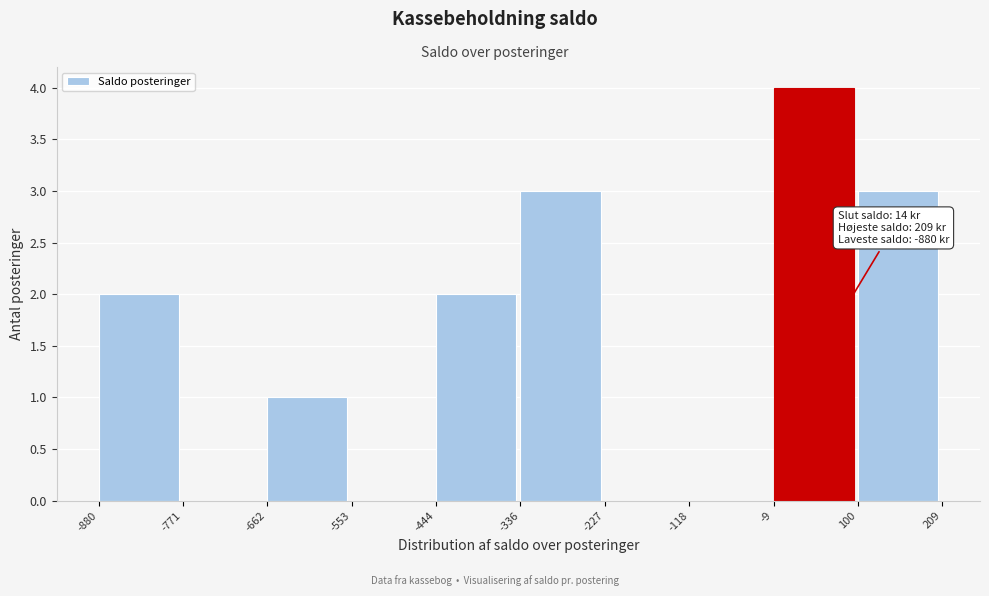

Over which range of the x-axis is the bar tallest?

-9 to 100